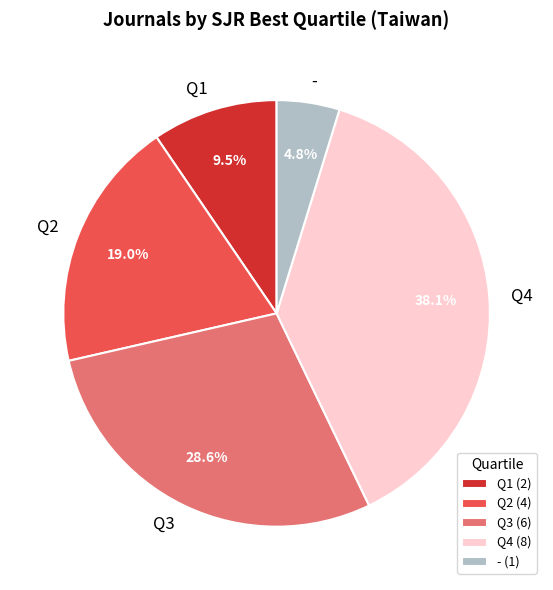

Is there a majority slice in this chart?

No